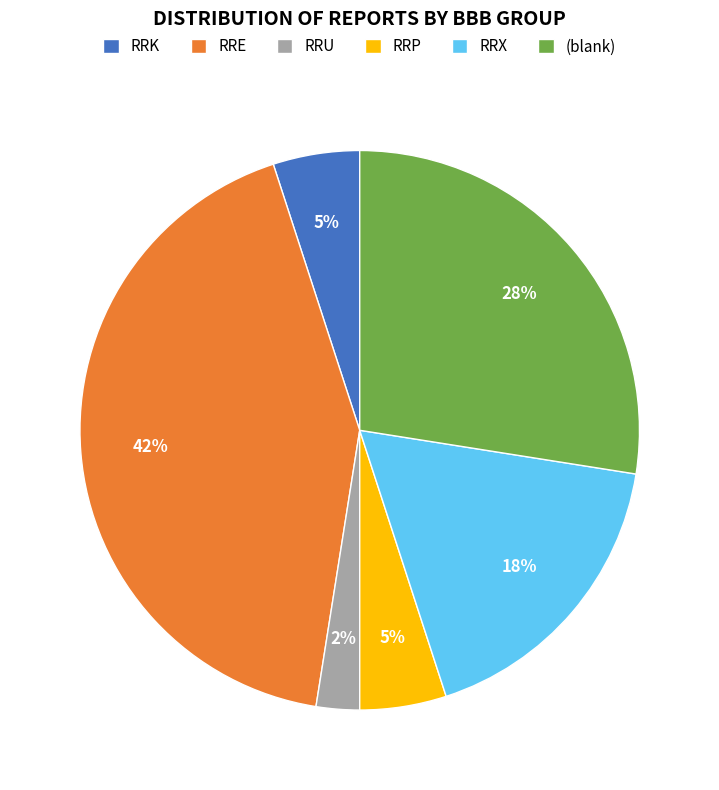

To the nearest percent, what percentage of the pie is RRP?

5%